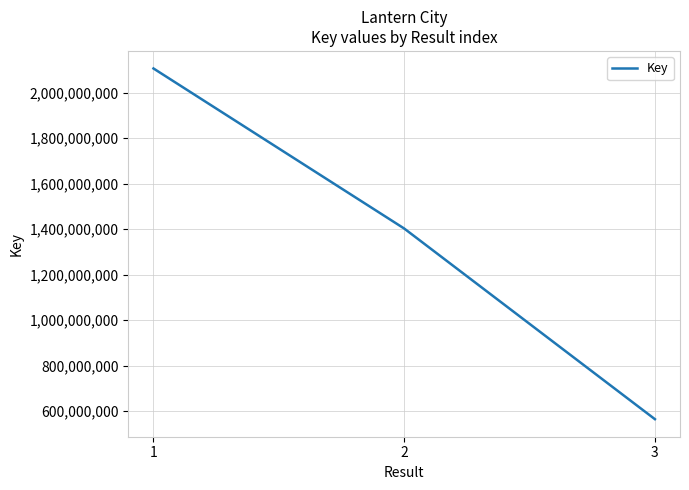

True or false: the data shows 2105753581 at 1.

True